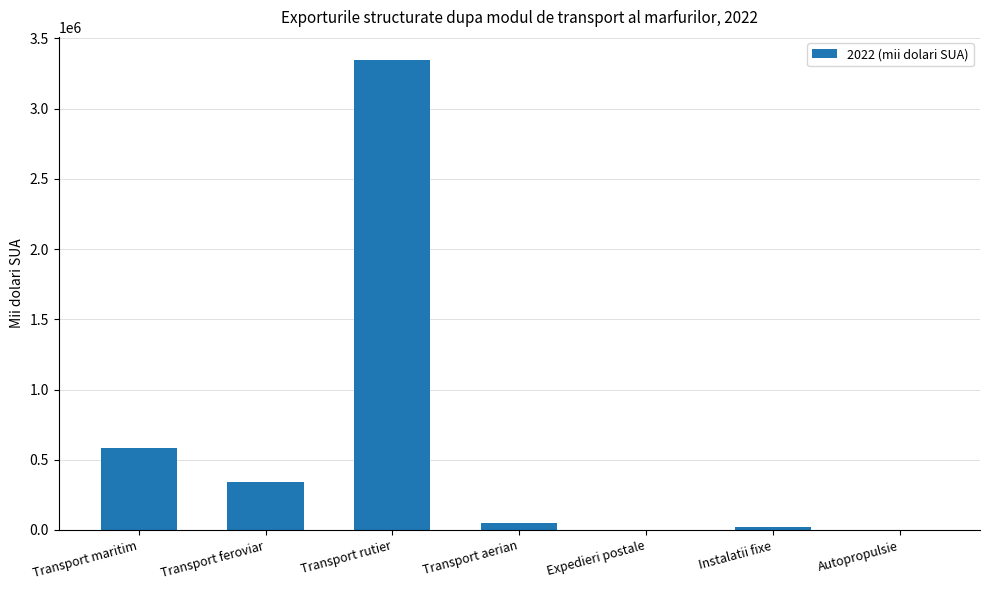

The value at Transport feroviar is 563008.1. True or false?

False